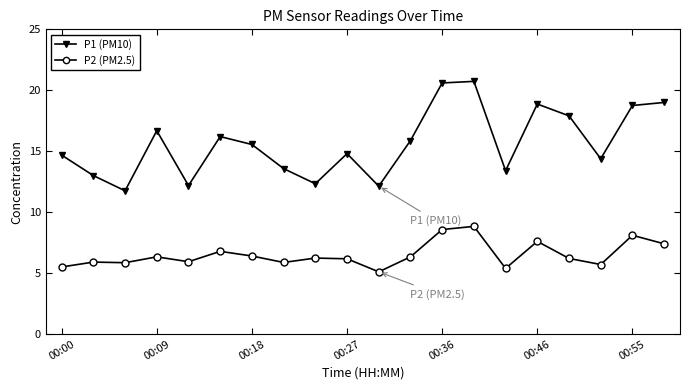

What is the minimum value shown in the chart?

5.1